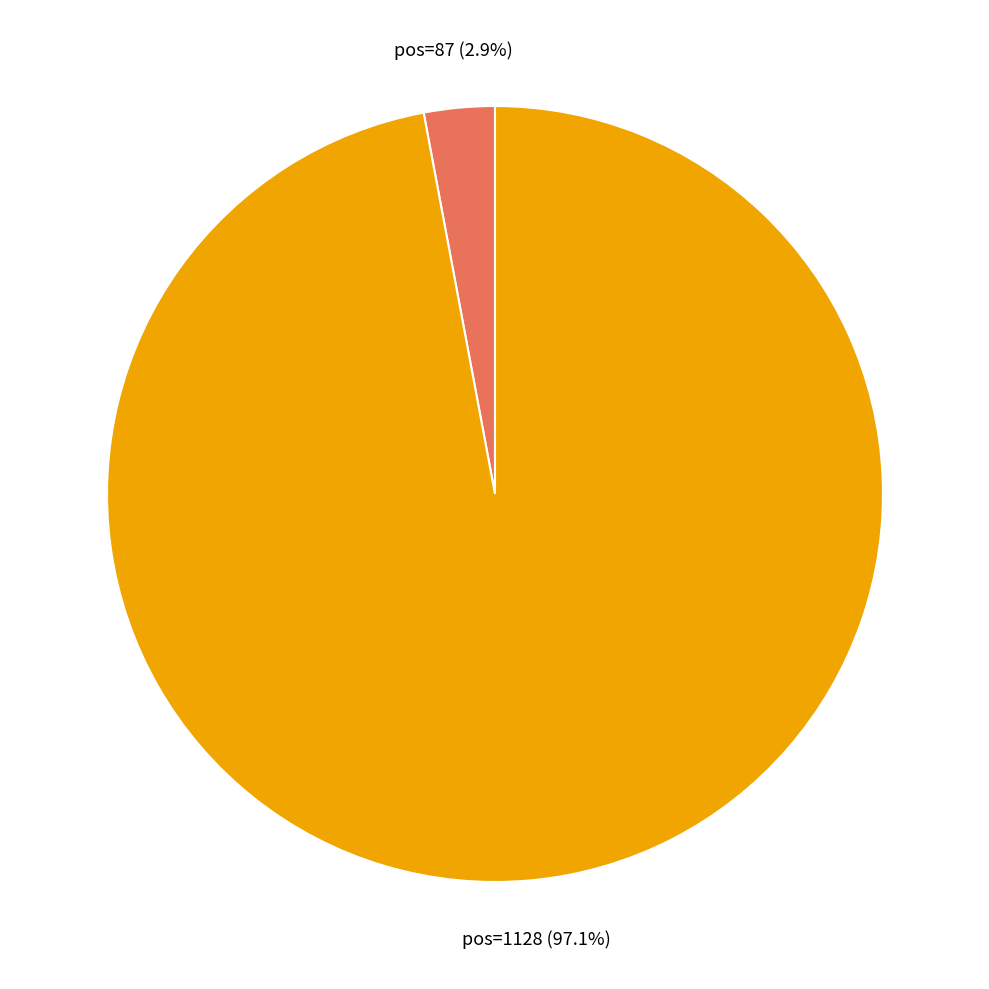

Rank the categories by value from lowest to highest.

pos=87, pos=1128